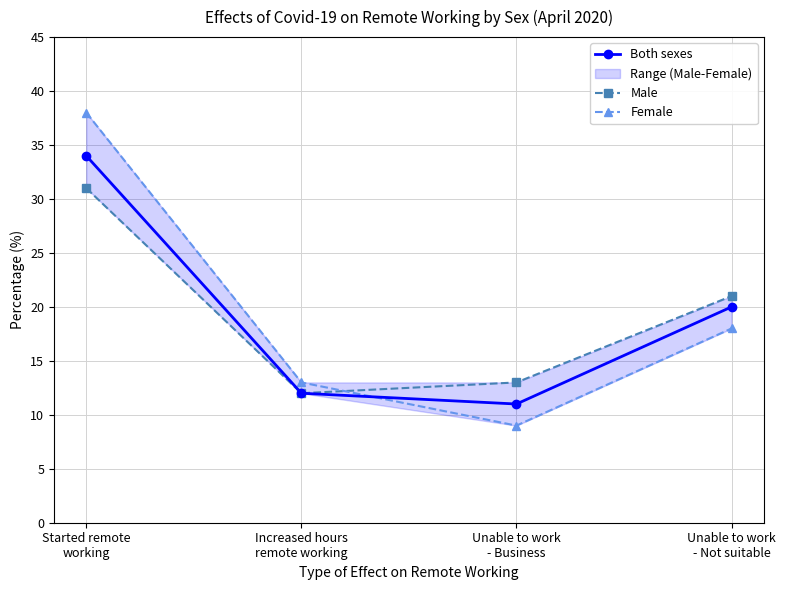

What is the average value of the Male series?

19